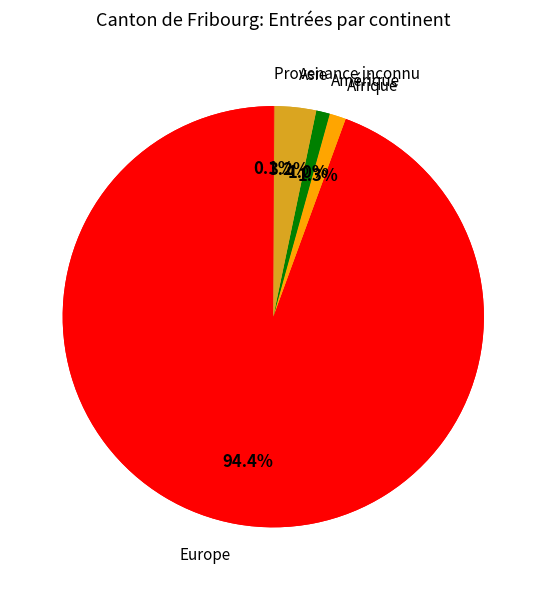

What is the change in value from Europe to Océanie?

-1268